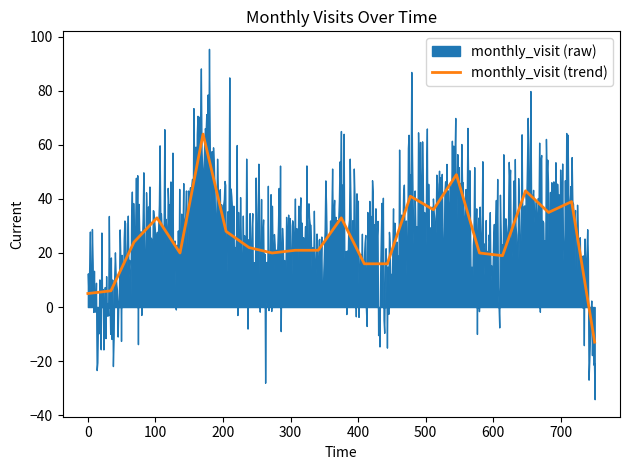

What is the minimum value for monthly_visit (trend)?

-13